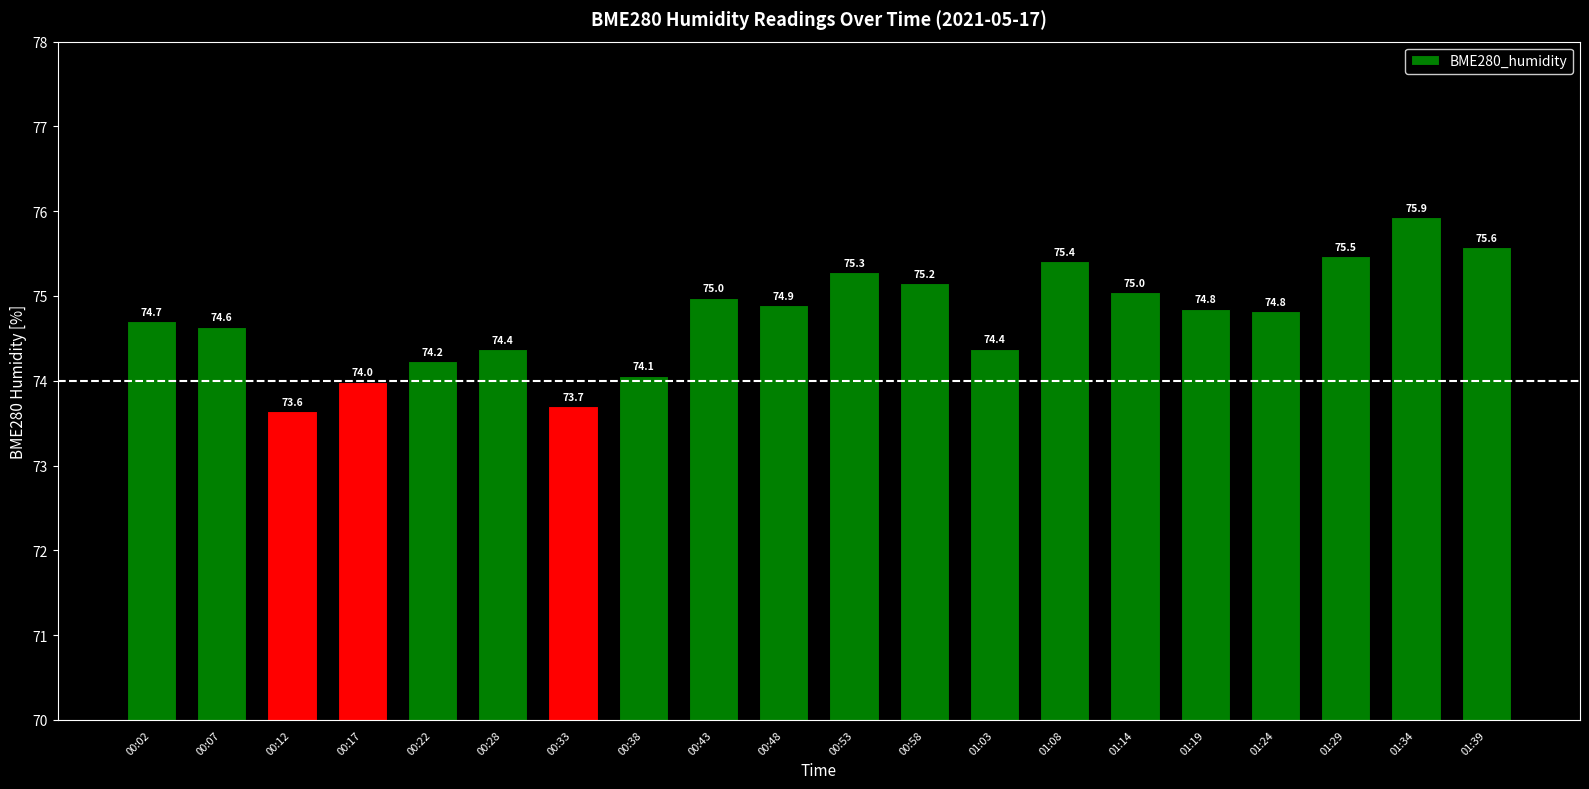

What position from the right is 00:02?

20